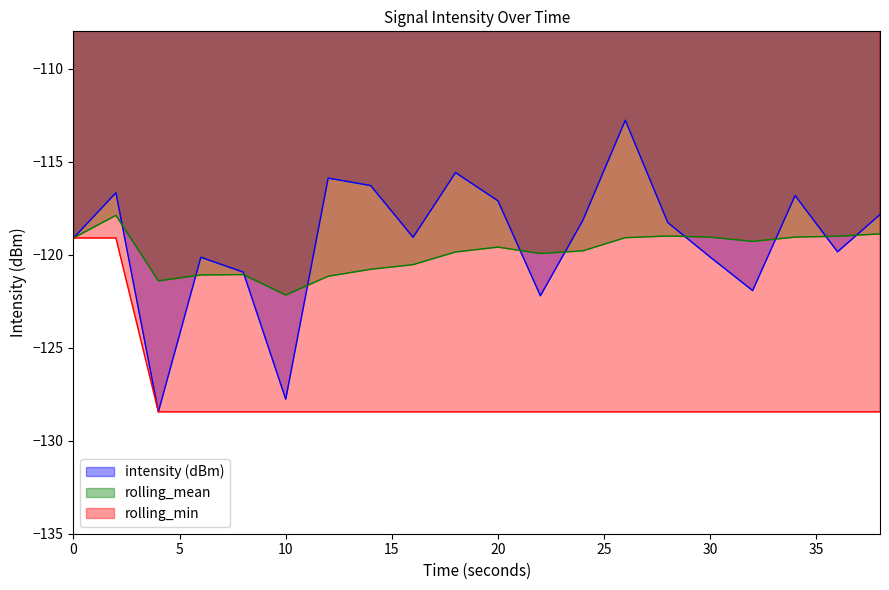

Rank the series by their maximum value, from lowest to highest.

rolling_min, rolling_mean, intensity (dBm)